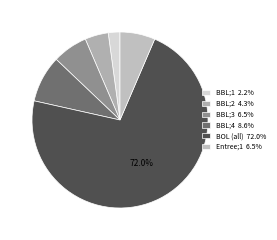

Count the number of slices in the pie.

6